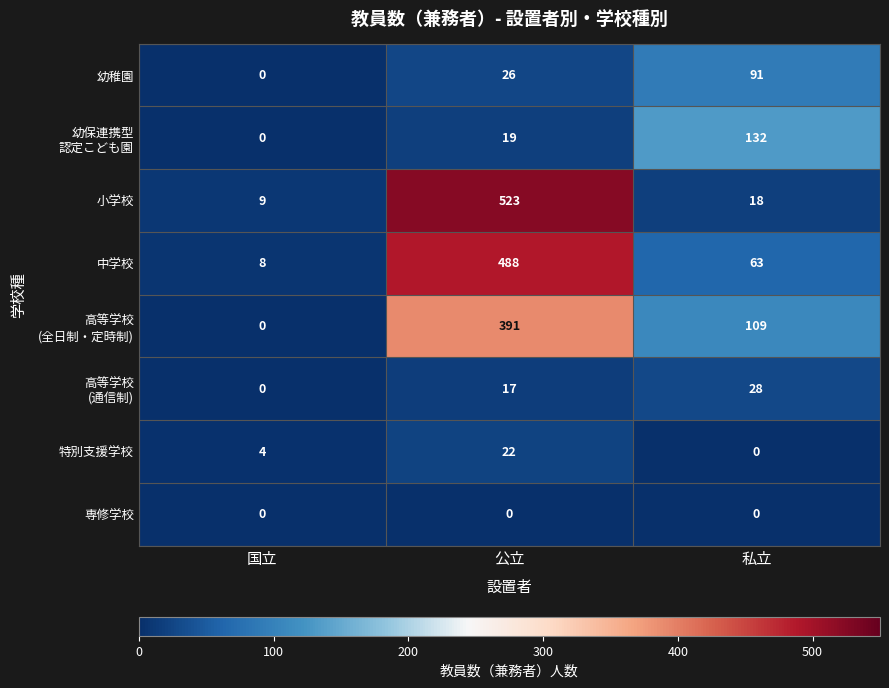

What is the greatest value displayed?

523